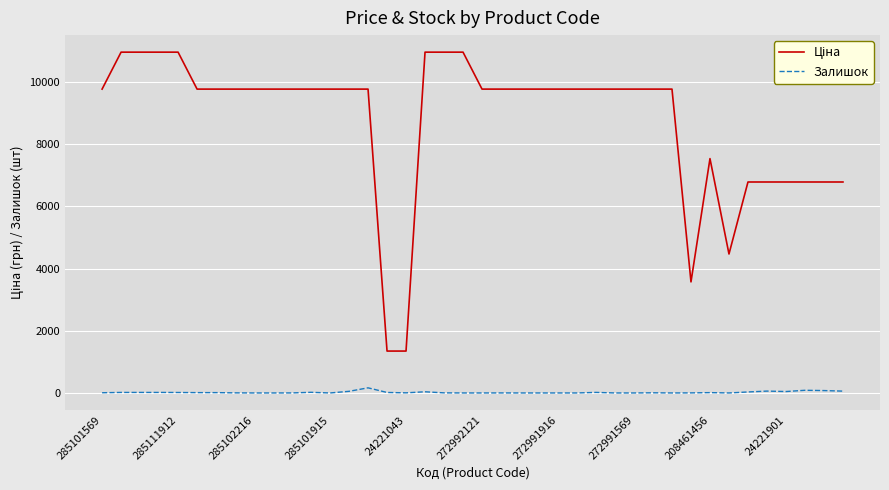

How many lines are shown in the chart?

2